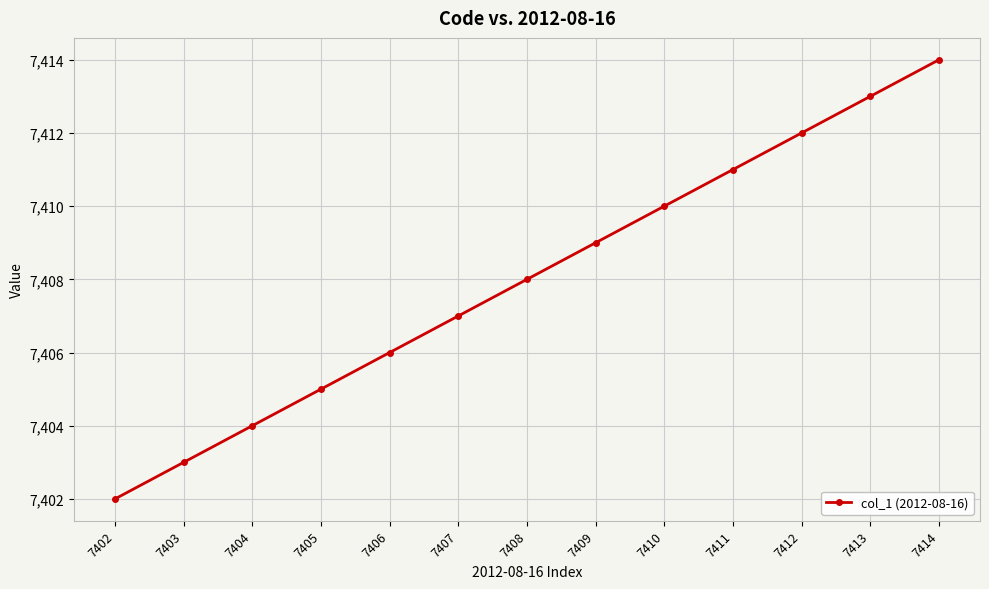

The chart shows a value of 7411 at 7411. True or false?

True